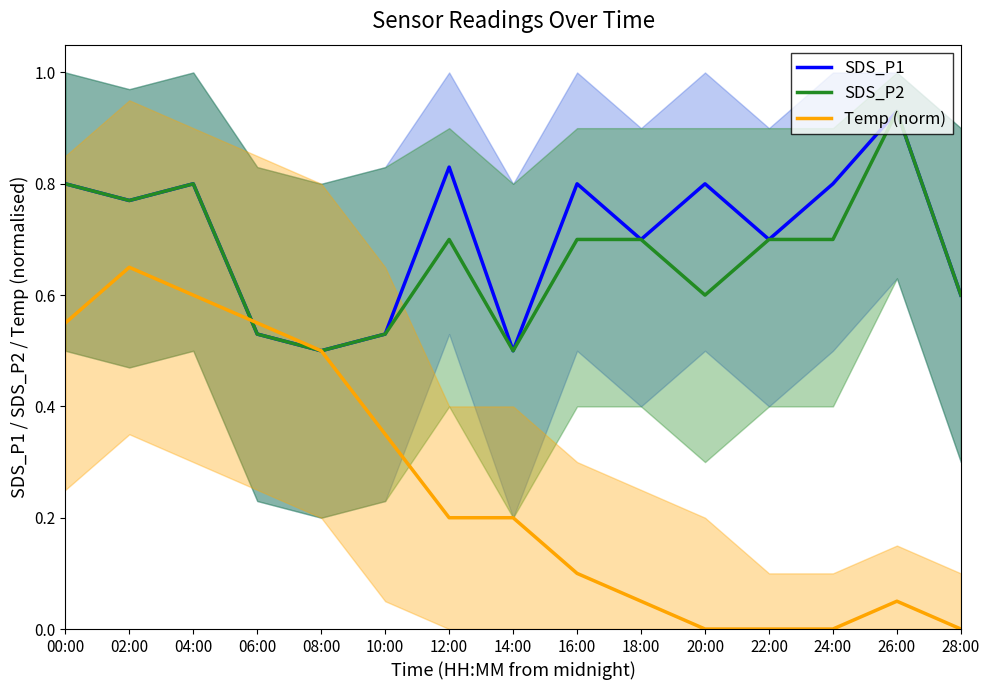

Reading left to right, extract all data points from this chart.

SDS_P1: 00:00=0.8	02:00=0.8	04:00=0.8	06:00=0.5	08:00=0.5	10:00=0.5	12:00=0.8	14:00=0.5	16:00=0.8	18:00=0.7	20:00=0.8	22:00=0.7	24:00=0.8	26:00=0.9	28:00=0.6
SDS_P2: 00:00=0.8	02:00=0.8	04:00=0.8	06:00=0.5	08:00=0.5	10:00=0.5	12:00=0.7	14:00=0.5	16:00=0.7	18:00=0.7	20:00=0.6	22:00=0.7	24:00=0.7	26:00=0.9	28:00=0.6
Temp (norm): 00:00=0.6	02:00=0.7	04:00=0.6	06:00=0.6	08:00=0.5	10:00=0.3	12:00=0.2	14:00=0.2	16:00=0.1	18:00=0.1	20:00=0.0	22:00=0.0	24:00=0.0	26:00=0.1	28:00=0.0